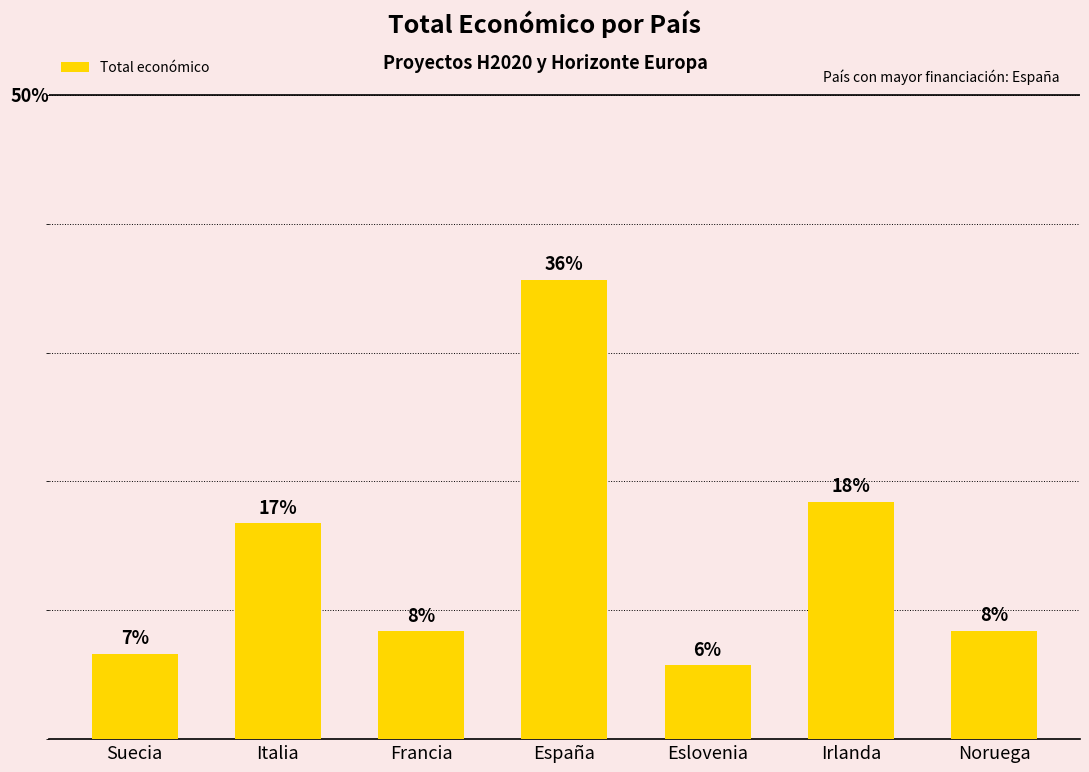

What position from the right is Noruega?

1